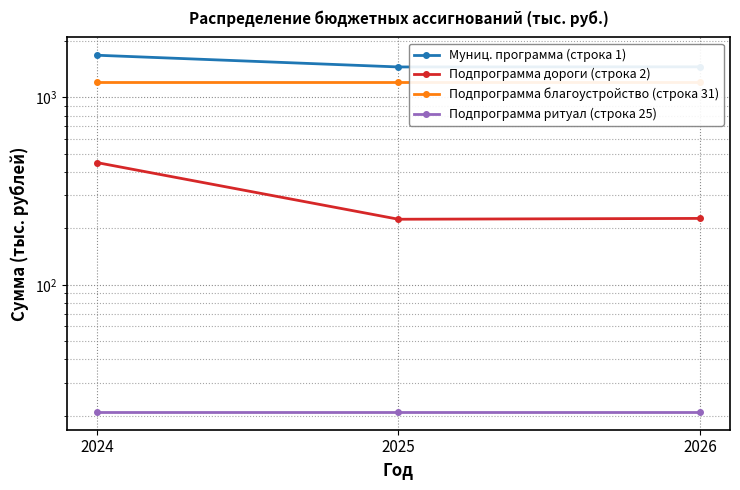

What is the minimum value for Муниц. программа (строка 1)?

1452.9